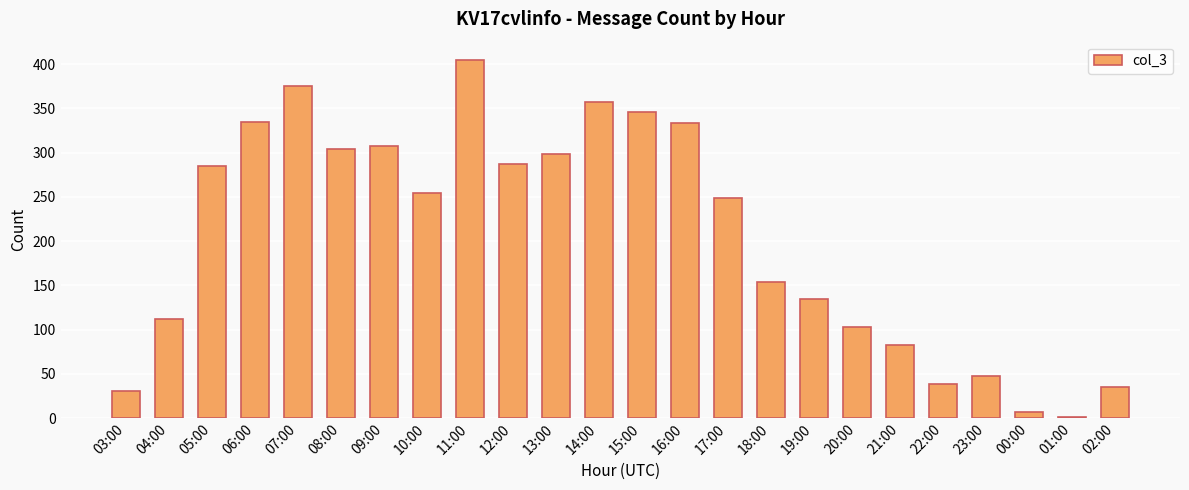

Reading right to left, extract all data points from this chart.

02:00=35	01:00=1	00:00=7	23:00=48	22:00=38	21:00=82	20:00=103	19:00=135	18:00=154	17:00=249	16:00=333	15:00=346	14:00=357	13:00=298	12:00=287	11:00=405	10:00=254	09:00=307	08:00=304	07:00=375	06:00=335	05:00=285	04:00=112	03:00=30